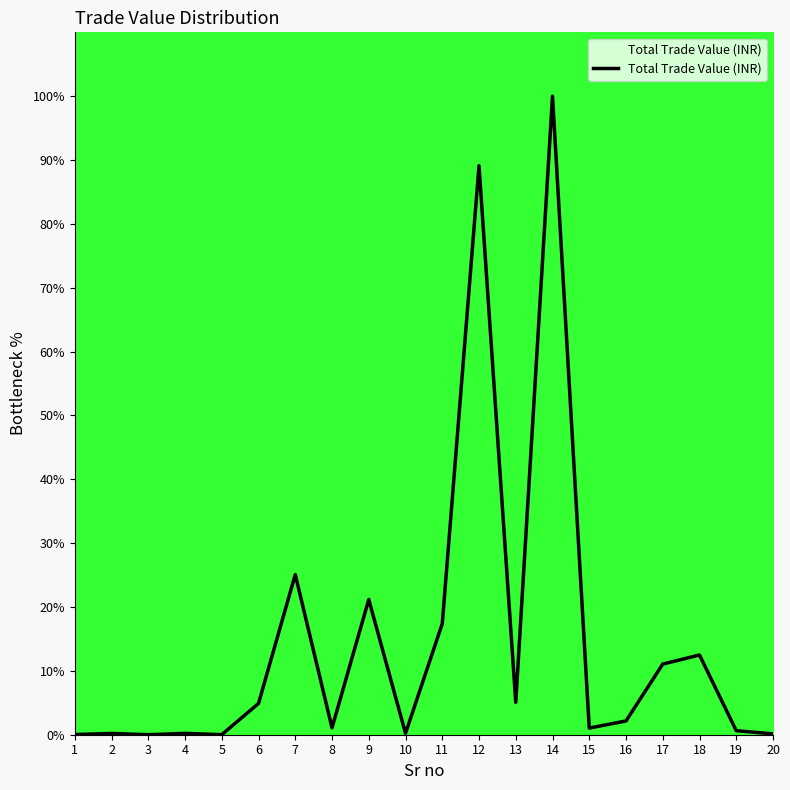

The value at 16 is 2.2. True or false?

True